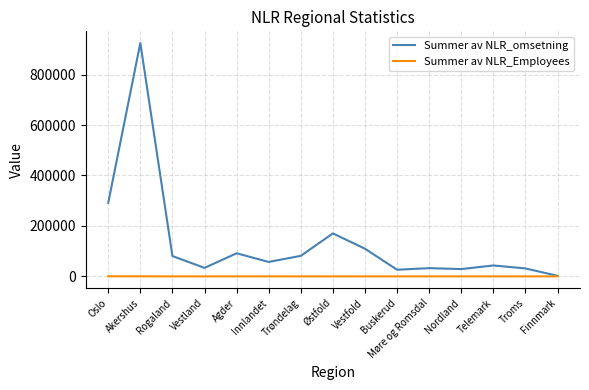

Which series has the largest total across all categories?

Summer av NLR_omsetning